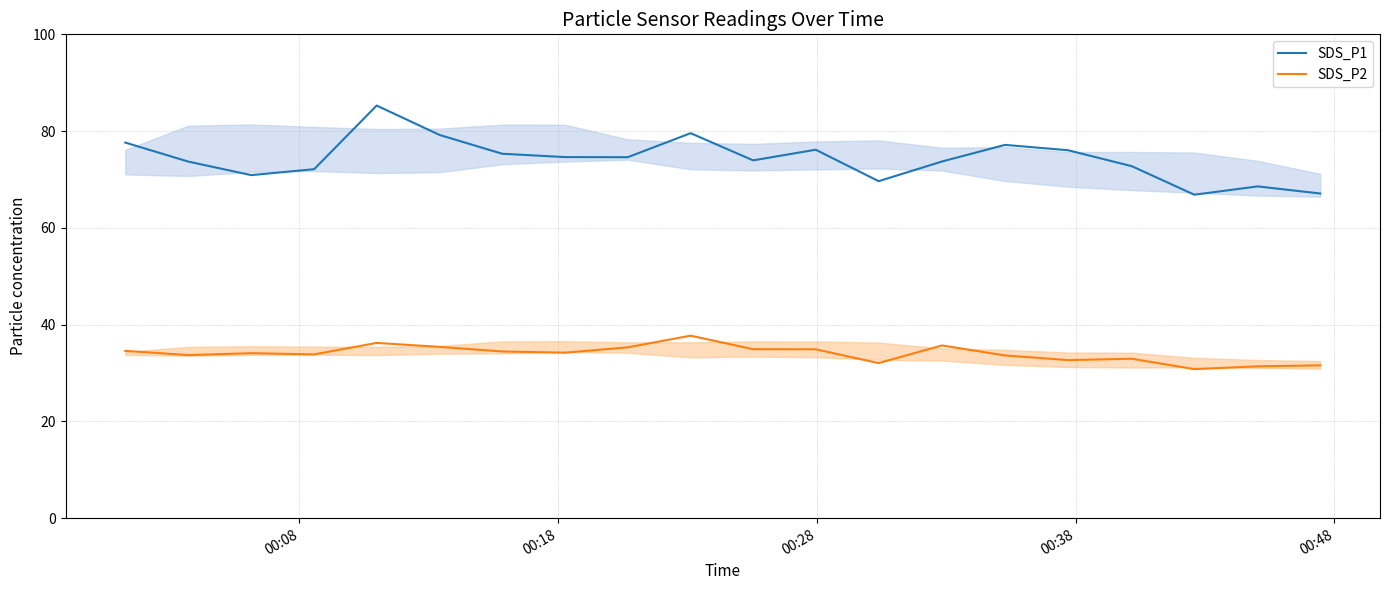

Which series has the largest total across all categories?

SDS_P1